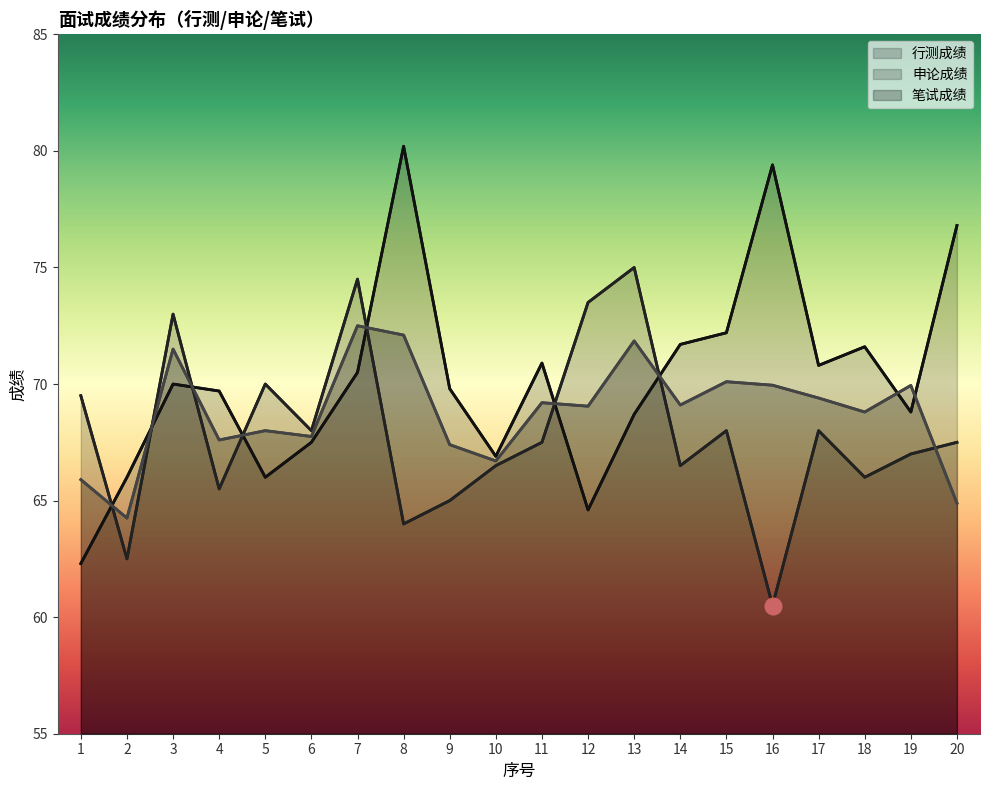

True or false: 行测成绩 has a value of 96.1 at 1.

False